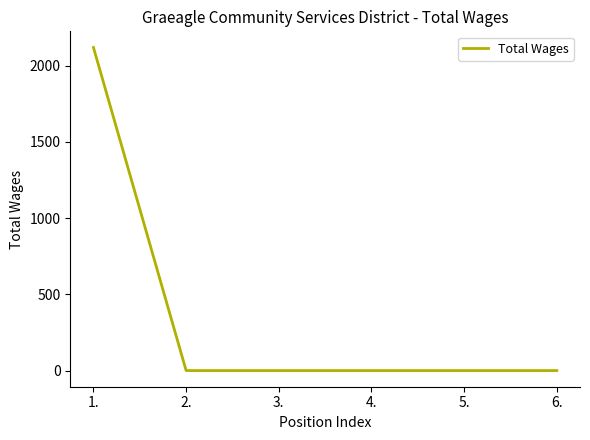

What is the average value?

353